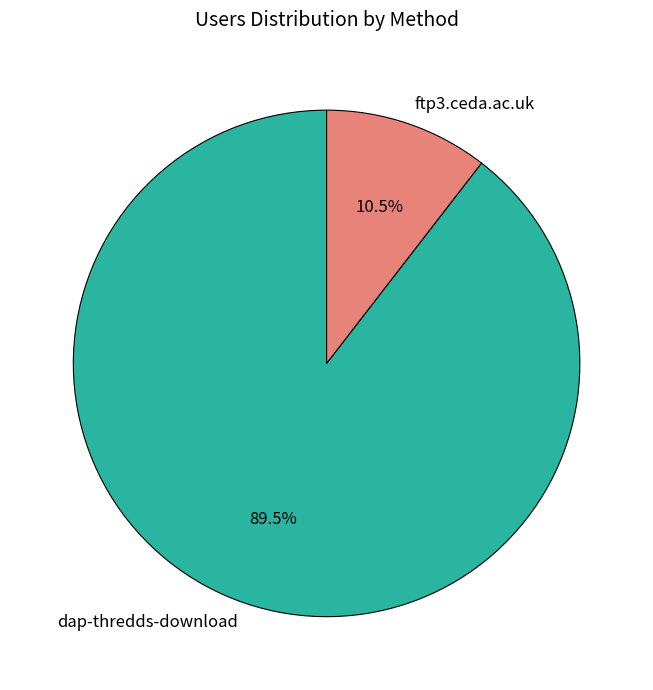

How much of the chart is everything except ftp3.ceda.ac.uk?

89.5%